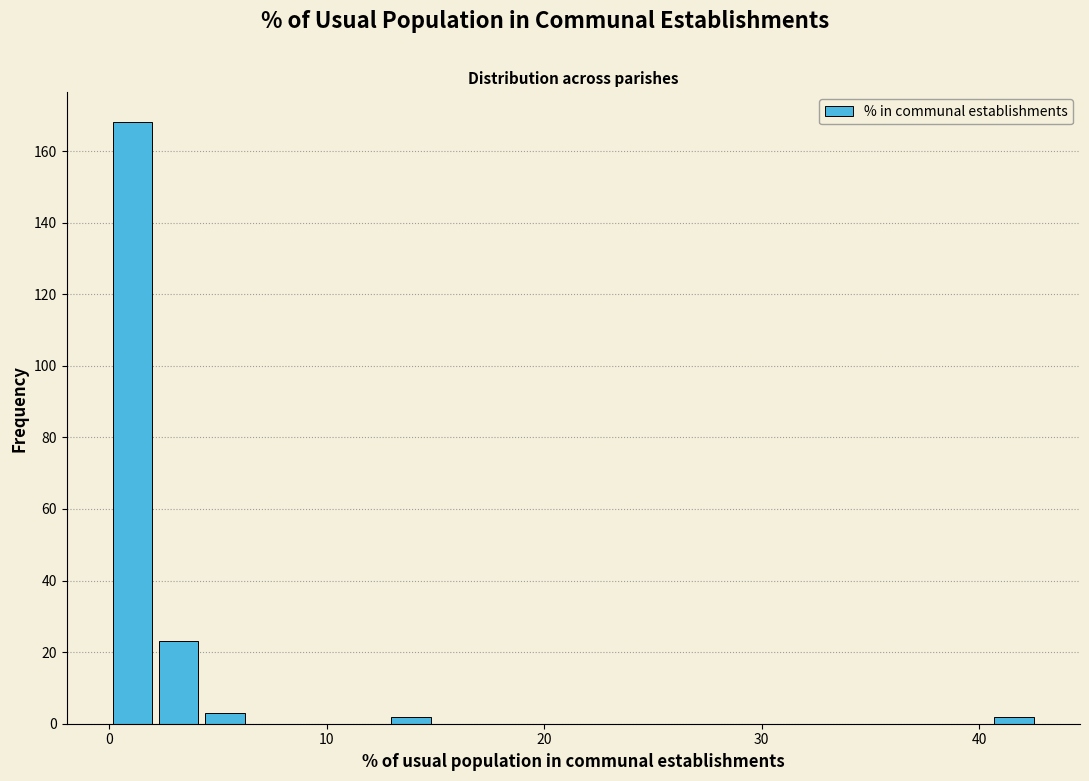

Around what value on the x-axis is the tallest bar? Give the approximate position of its centre, as read against the axis.

1